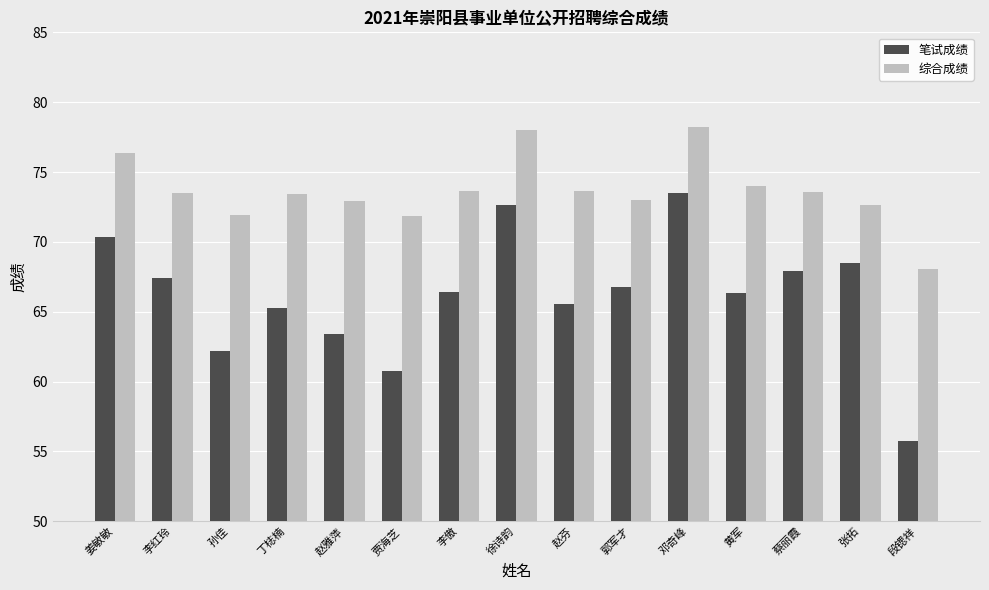

What is the sum of the 笔试成绩 values at 赵雅萍 and 张拓?

131.9